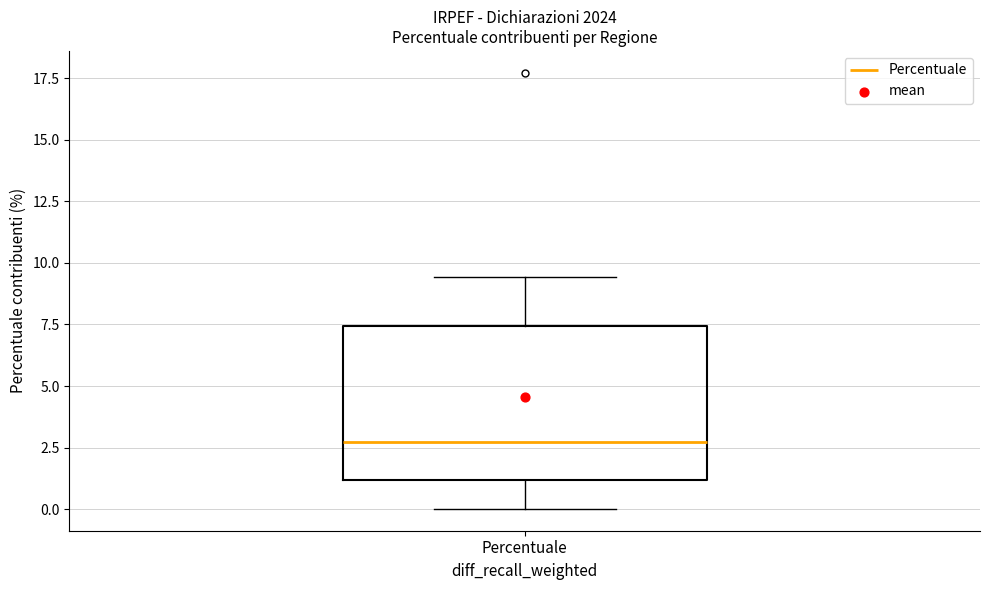

Where does the upper whisker of the box for Percentuale end on the y-axis? The values are not printed on the chart, so give them approximately, as read against the axis.

9.5